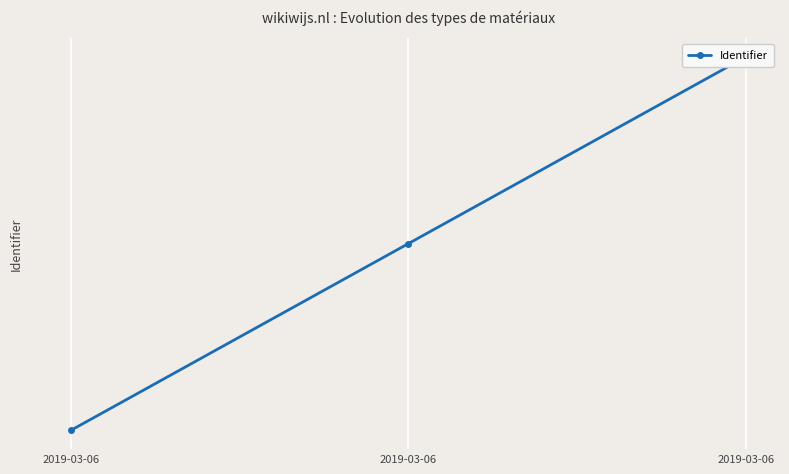

What is the value of the 1st point from the left?

3559381